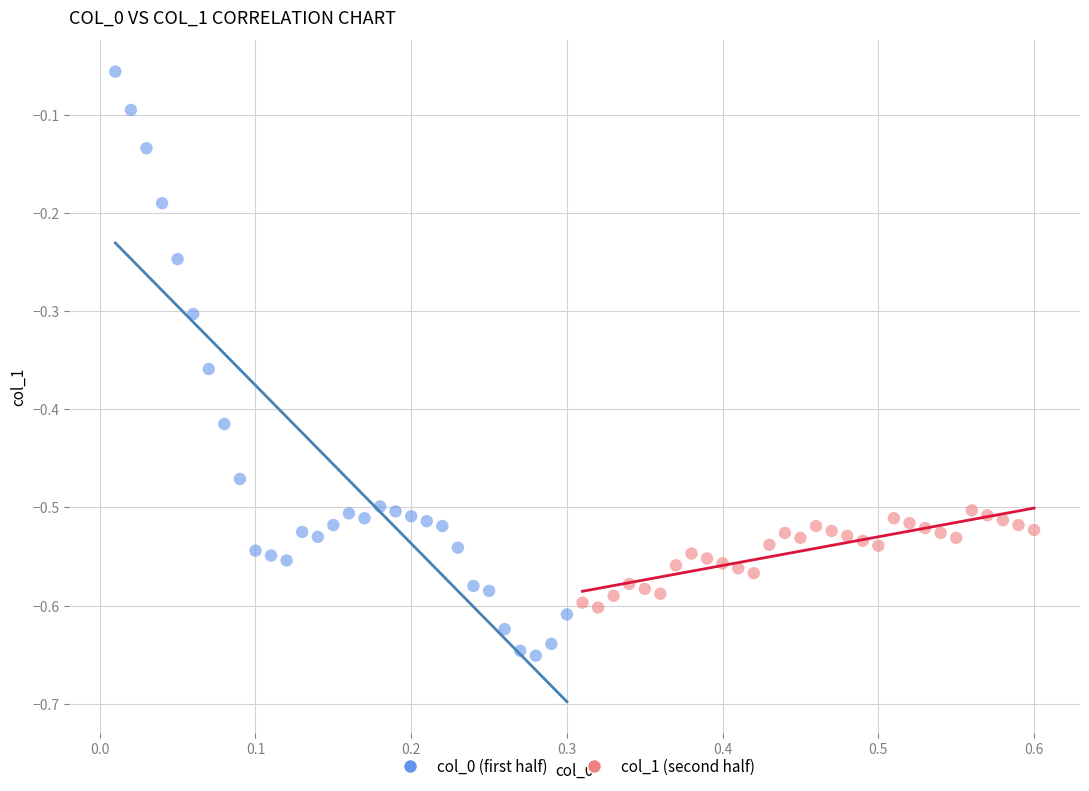

Which series has the largest Y range (max minus min)?

col_0 (first half)